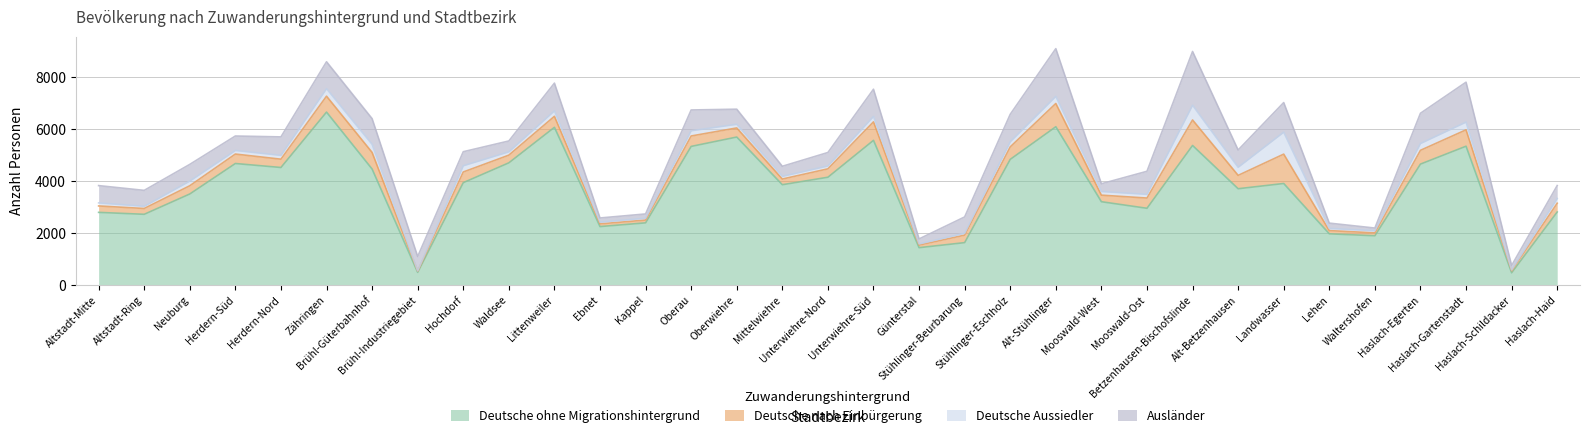

True or false: Deutsche ohne Migrationshintergrund and Deutsche nach Einbürgerung cross at least once.

False